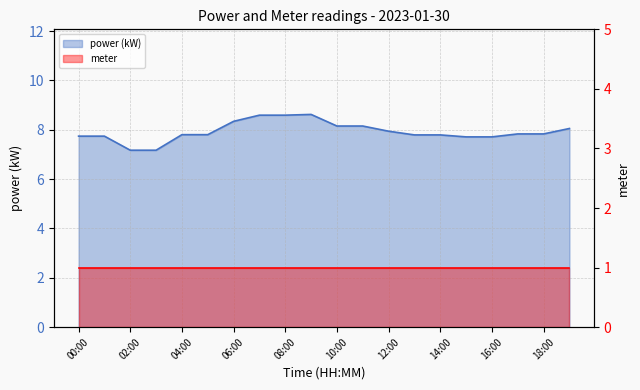

Where is the first local maximum?

09:00